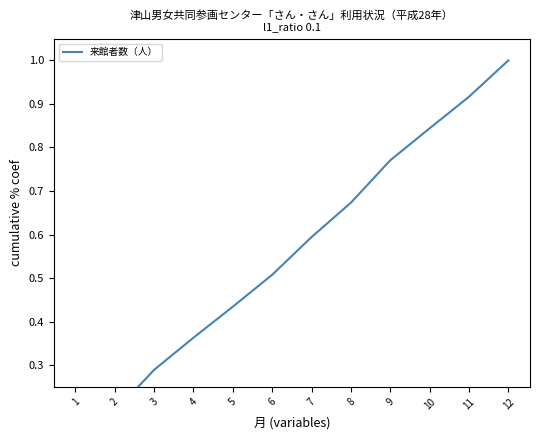

What is the sum of the values at 11 and 5?

1.4